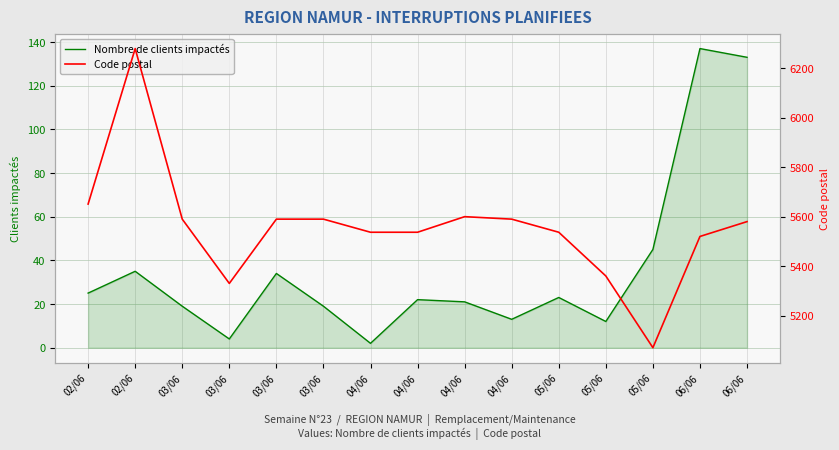

Rank the series by their average value, from lowest to highest.

Nombre de clients impactés, Code postal